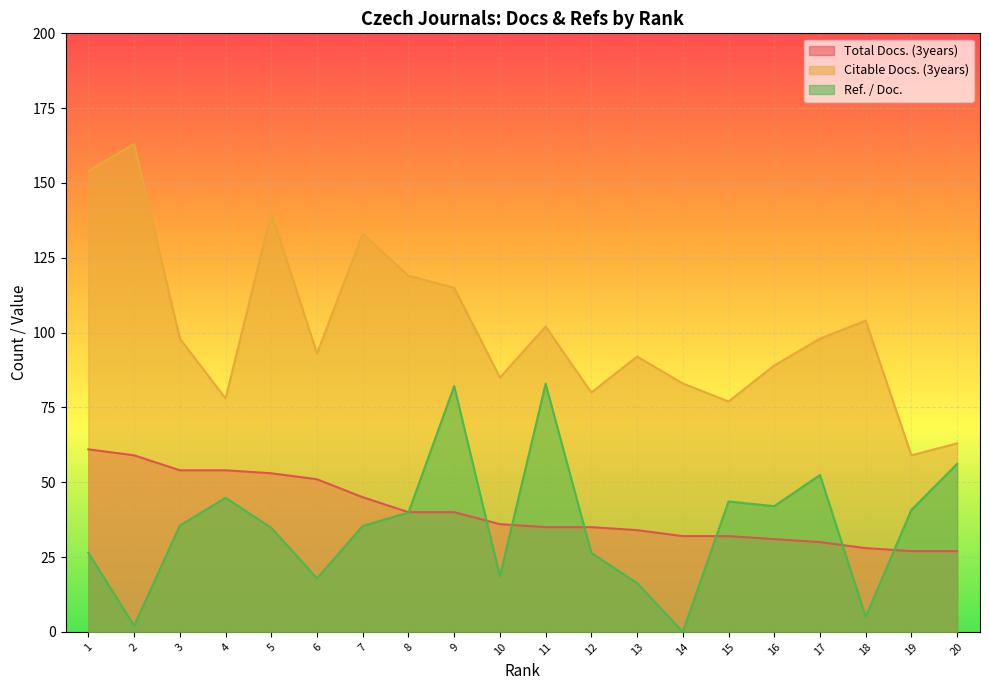

True or false: Ref. / Doc. has more than 2 points higher than both neighbors.

True